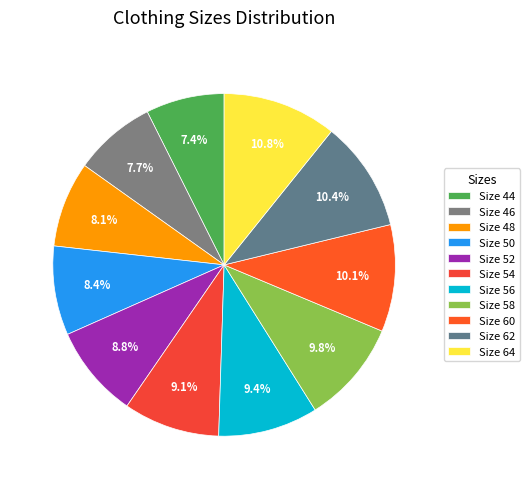

Which category has the biggest portion of the pie?

64